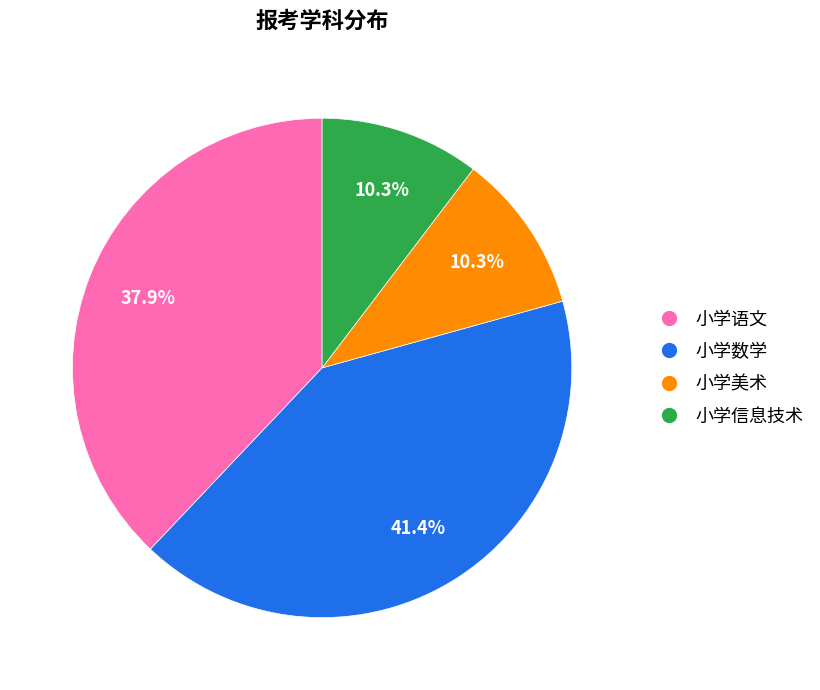

Which category has the biggest portion of the pie?

小学数学